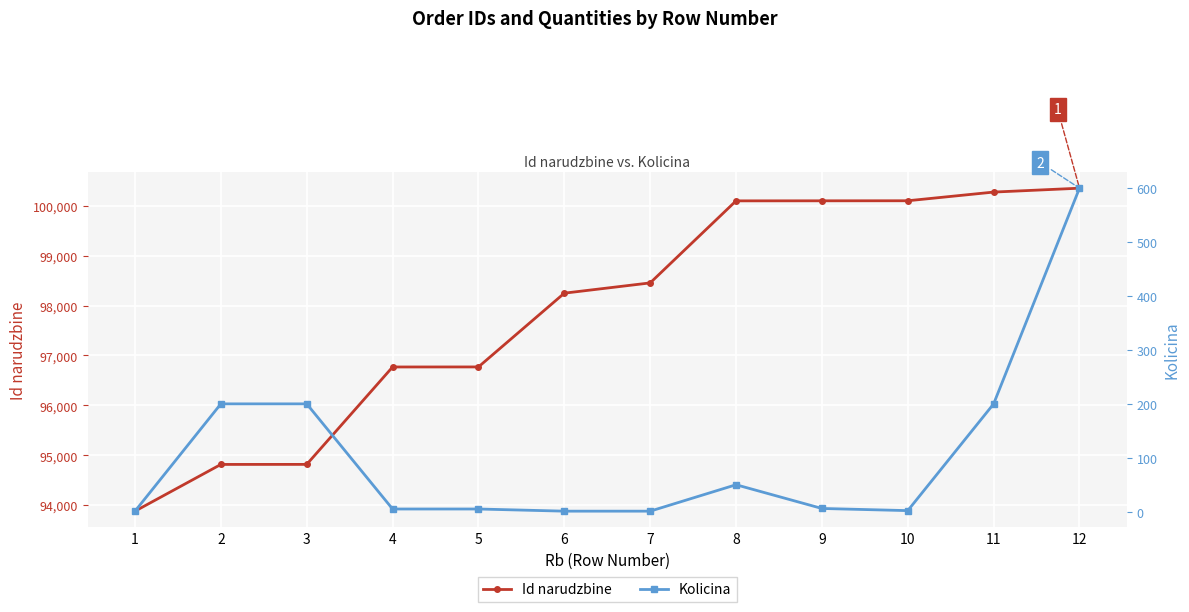

At which category does Kolicina reach its first local peak?

8